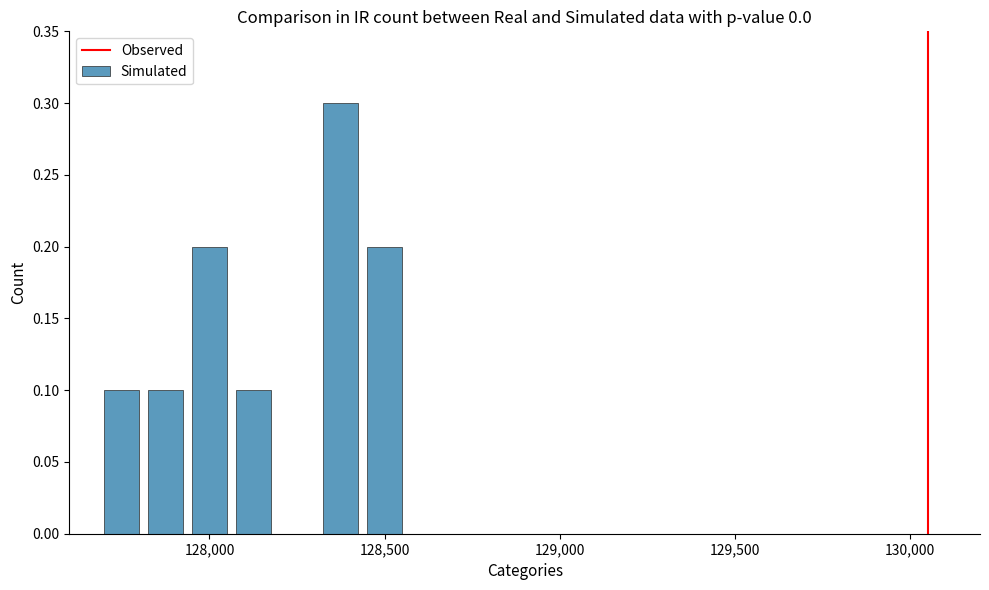

How many values are between 0 and 1?

6